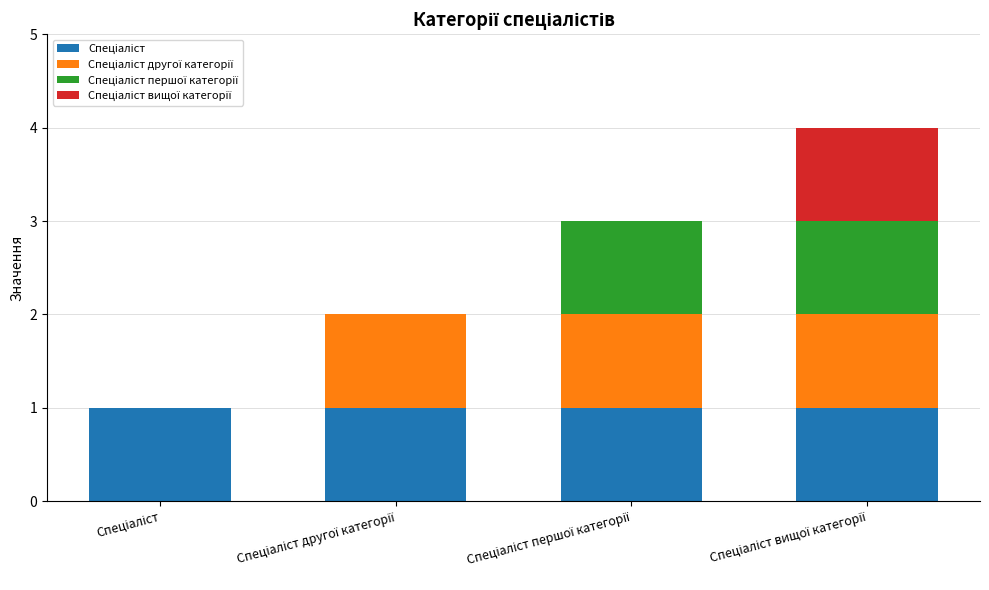

Are the bars horizontal?

No